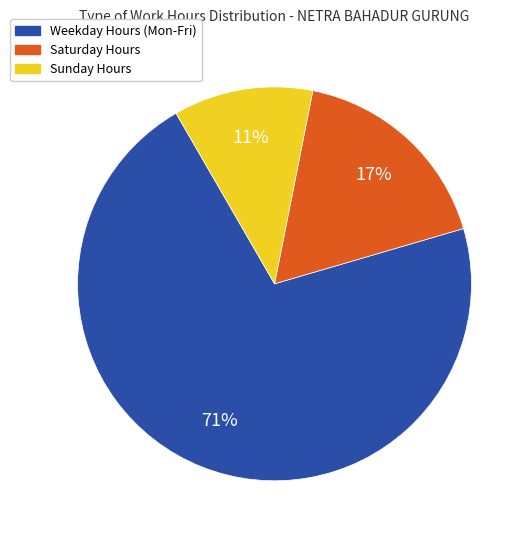

To the nearest percent, what is the average slice percentage?

33%